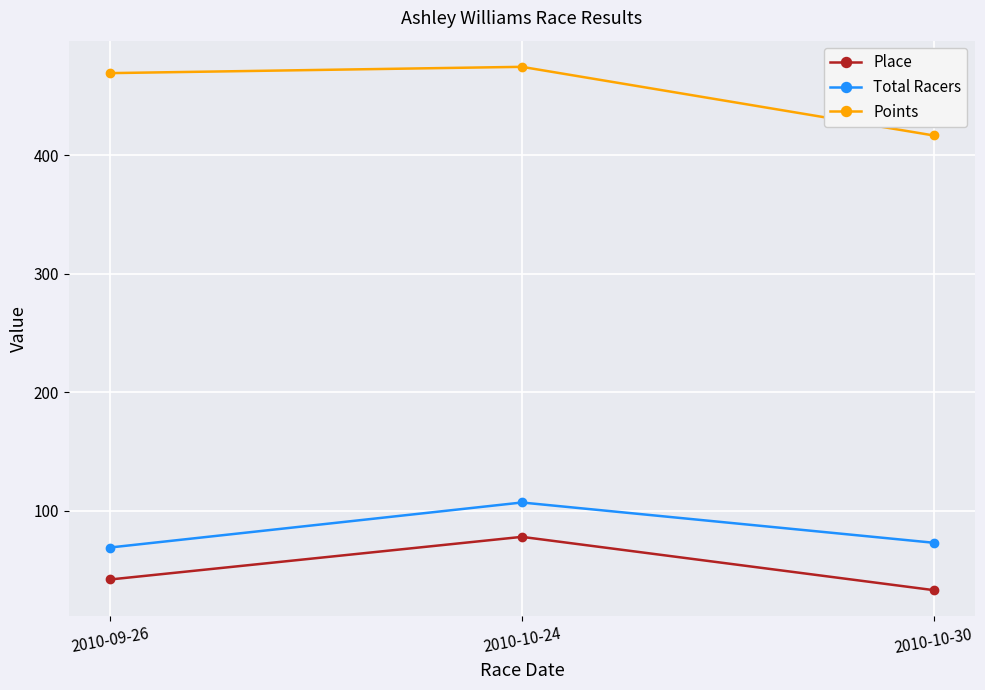

List the series in order of their peak value, lowest first.

Place, Total Racers, Points